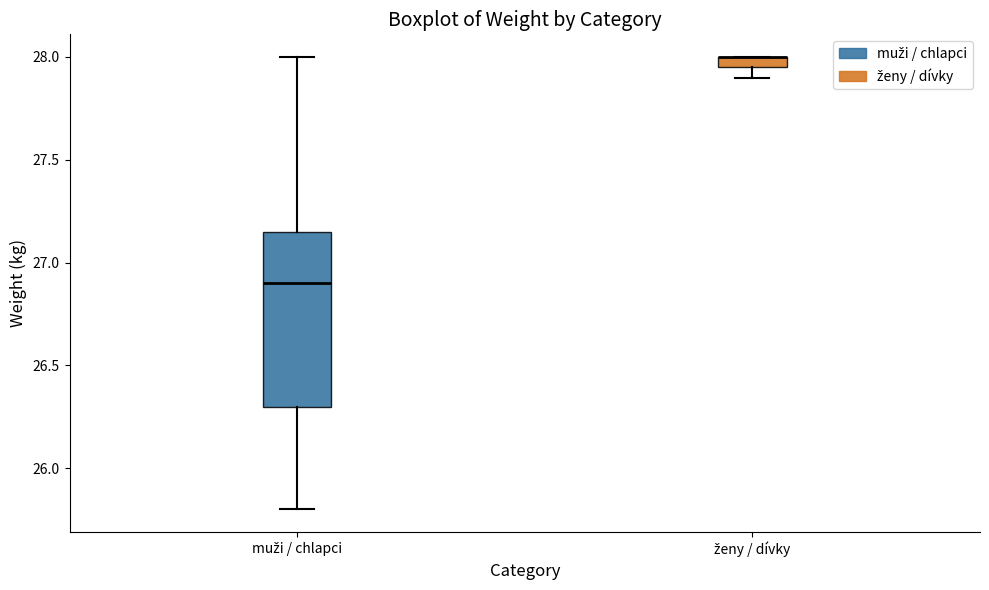

Which box is the tallest, from its lower edge to its upper edge?

muži / chlapci